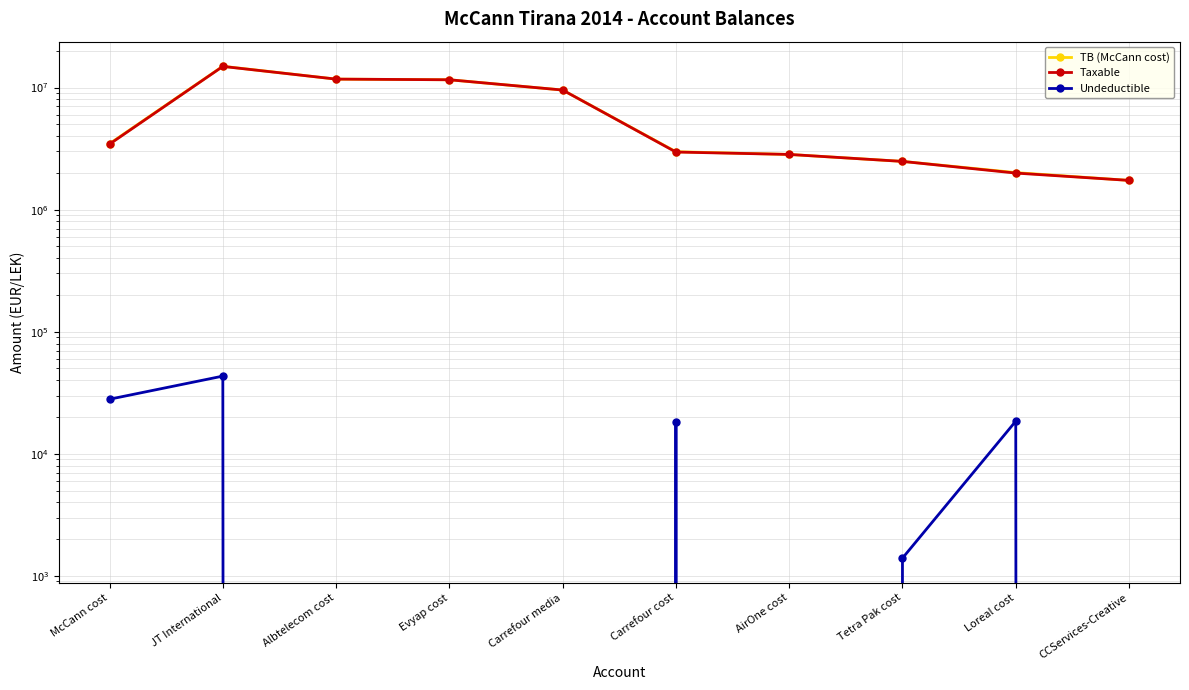

How many series are shown in this chart?

3